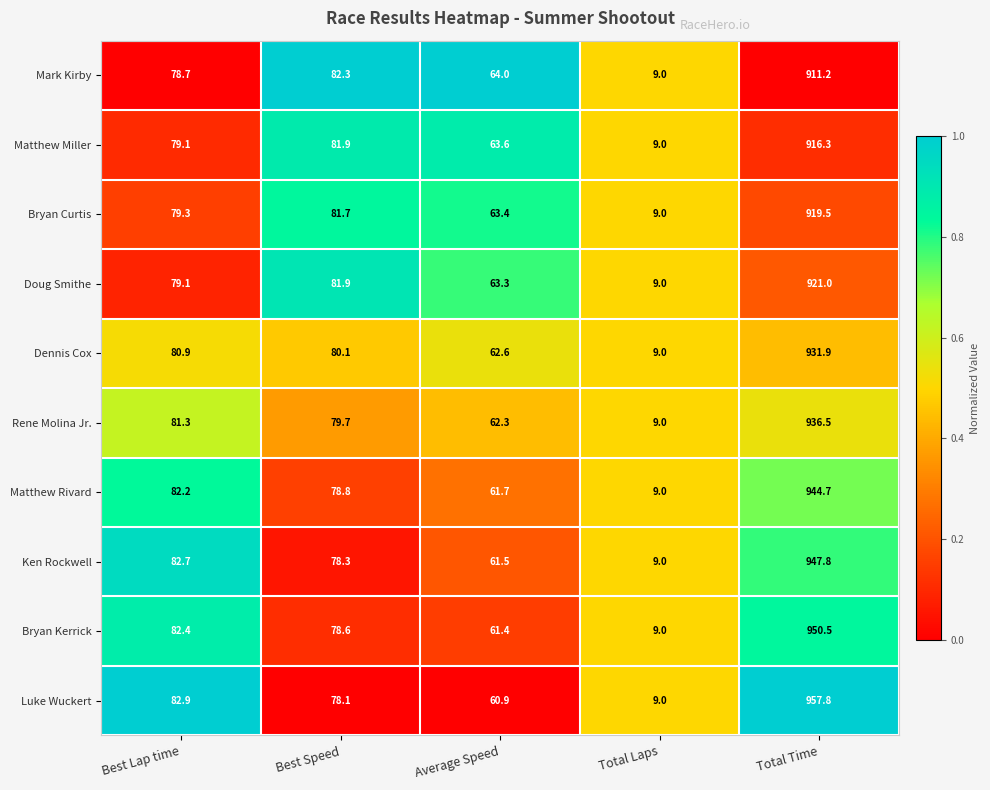

Which series has the largest range (max minus min)?

Luke Wuckert